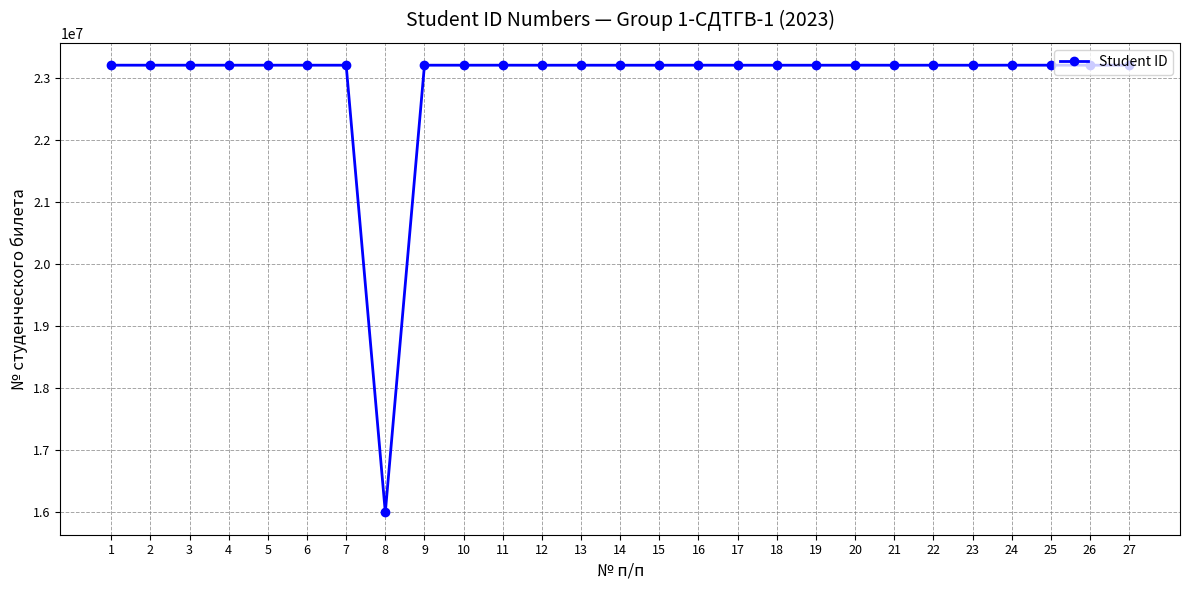

At which label does the data first exceed 23200359?

1